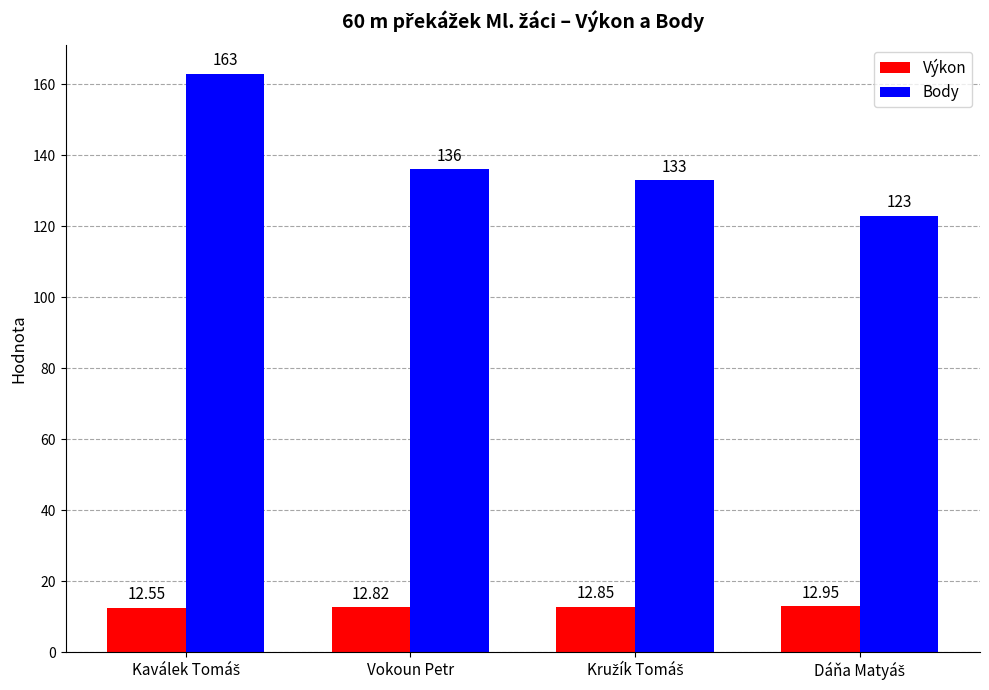

What is the difference between the maximum and minimum values in the Body series?

40.0